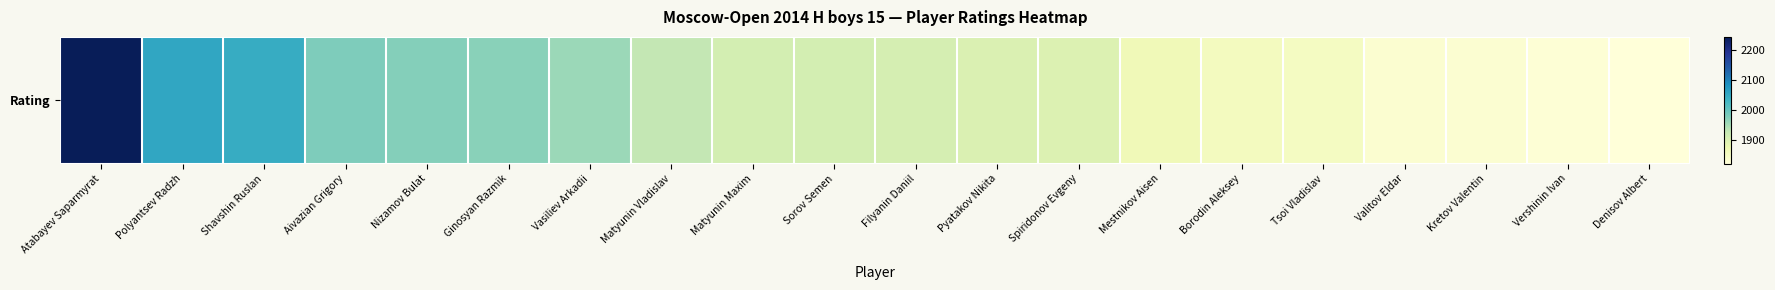

What is the minimum value shown in the chart?

1821